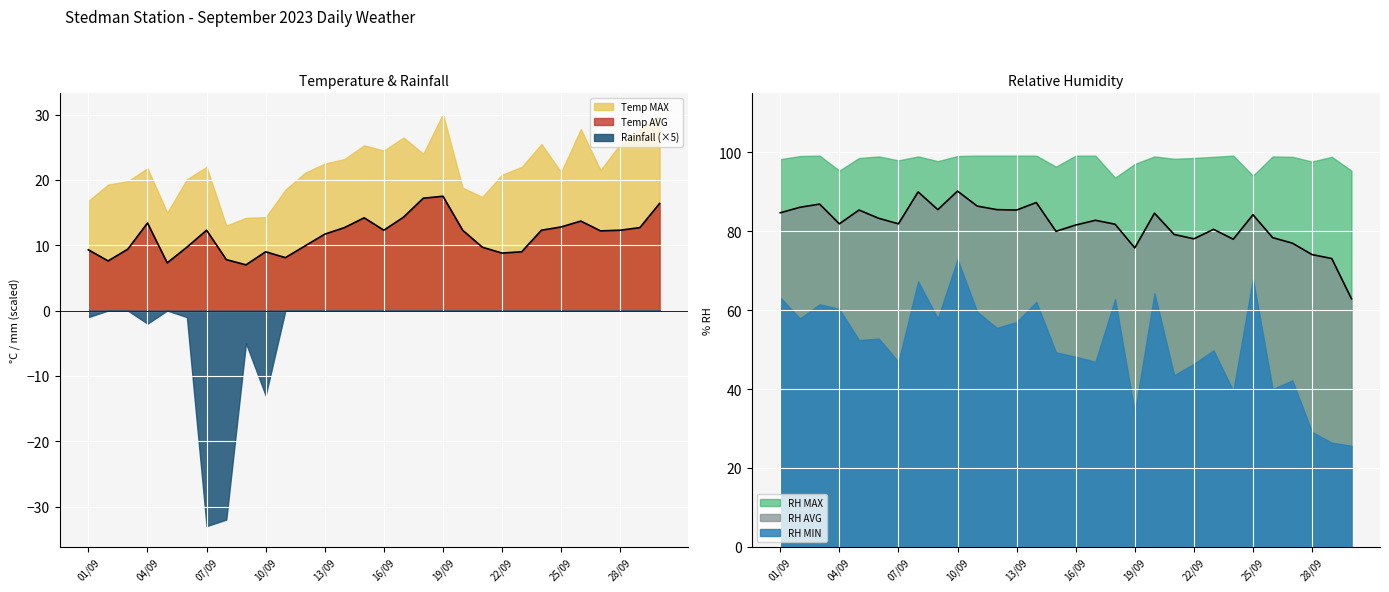

What is the difference between the Temp AVG values at 09/09 and 14/09?

5.7